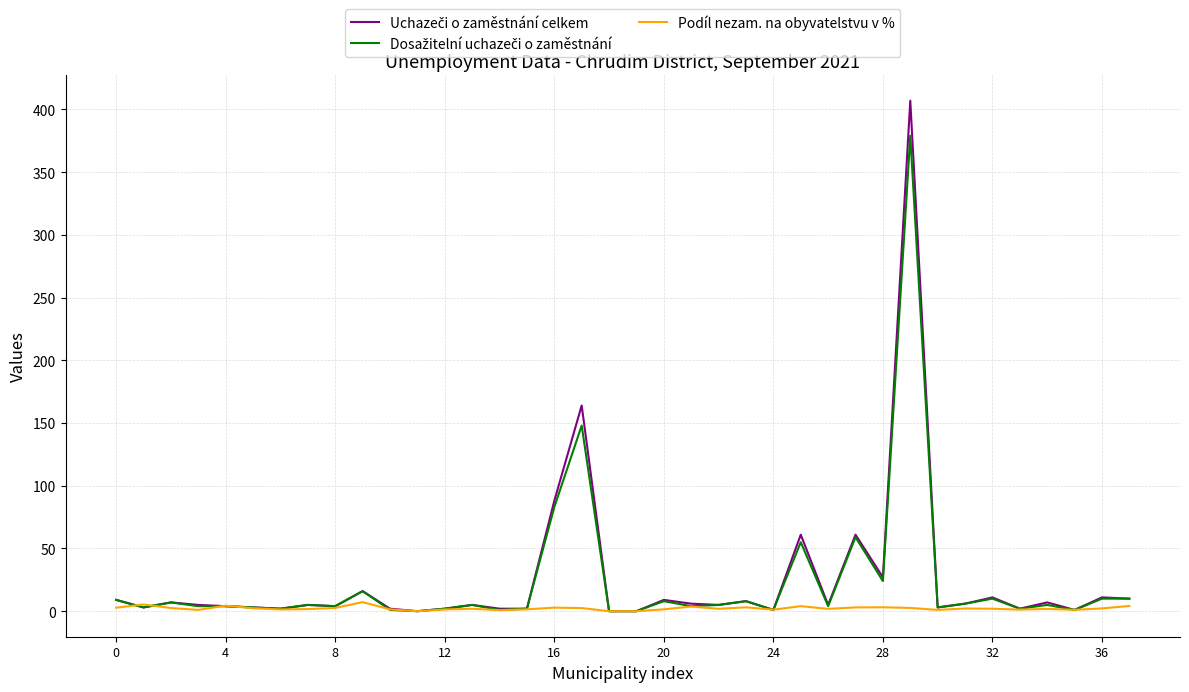

How many lines are shown in the chart?

3